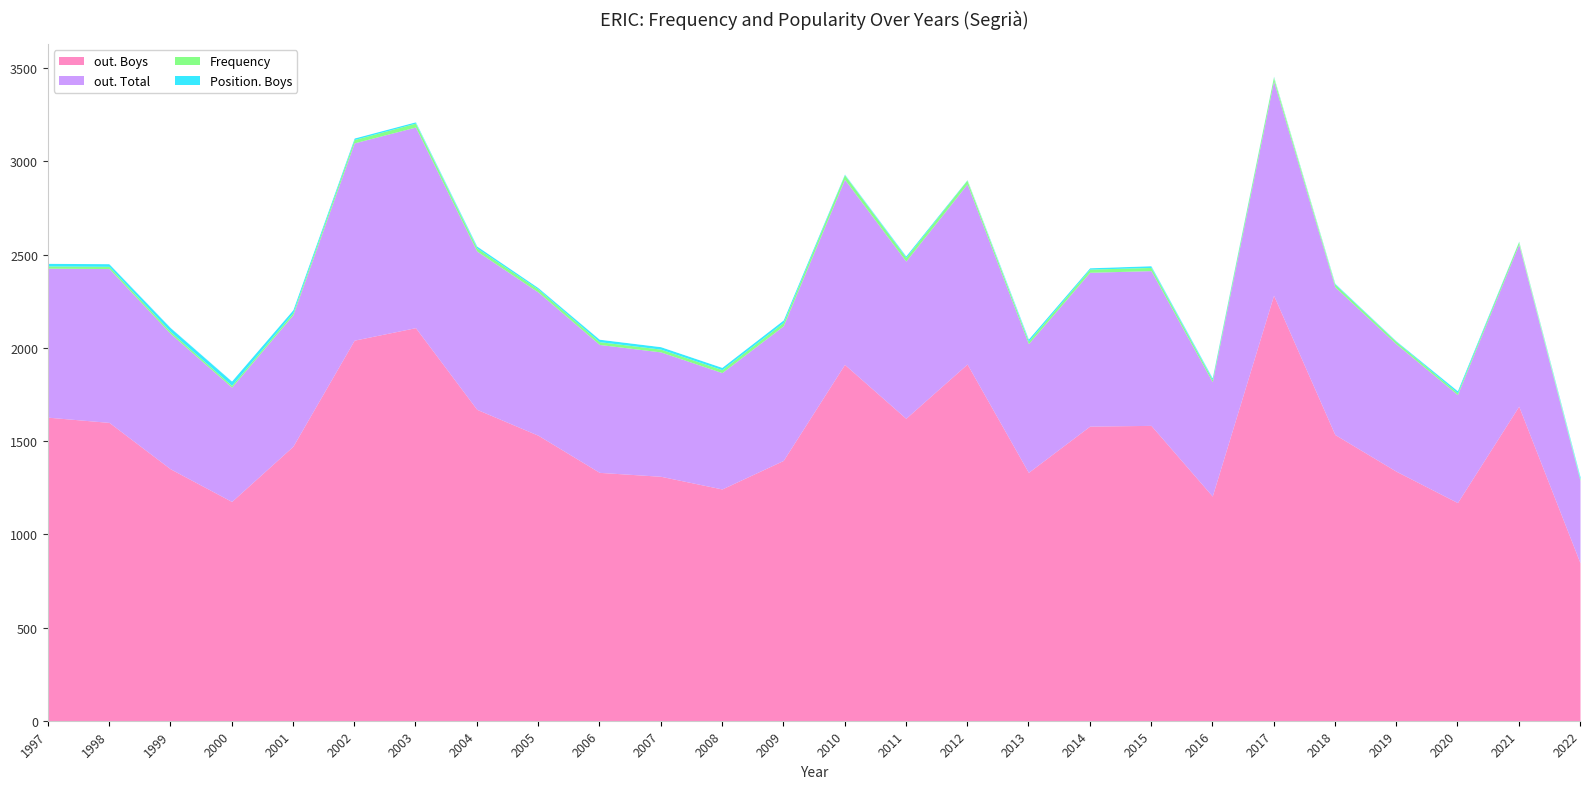

Read the Frequency value at 2017, to the nearest 10.

20